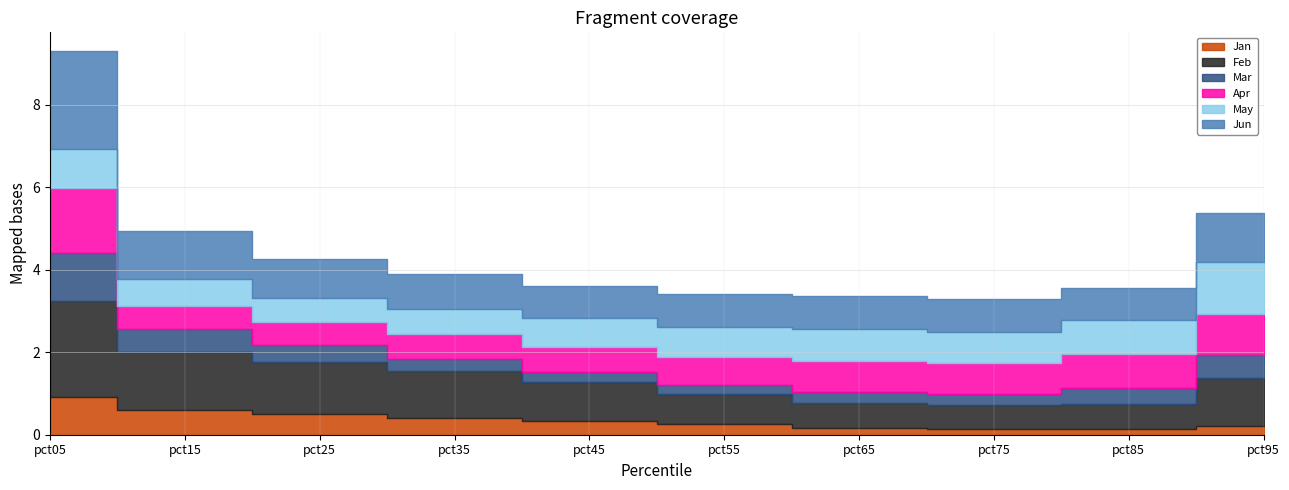

List the labels in order of Feb value, smallest first.

pct75, pct85, pct65, pct55, pct45, pct35, pct95, pct25, pct15, pct05